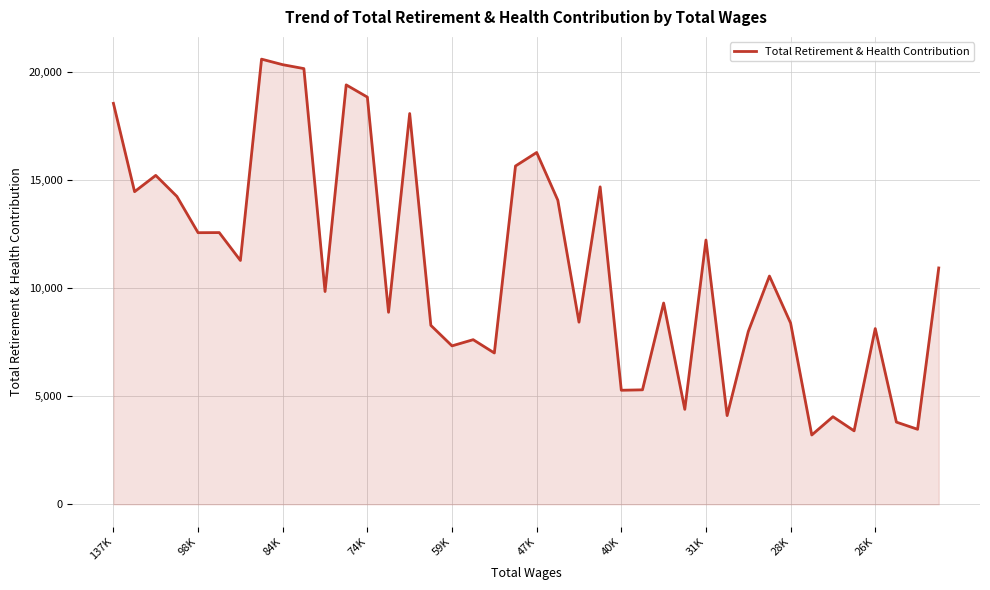

Does the chart have visible grid lines?

Yes